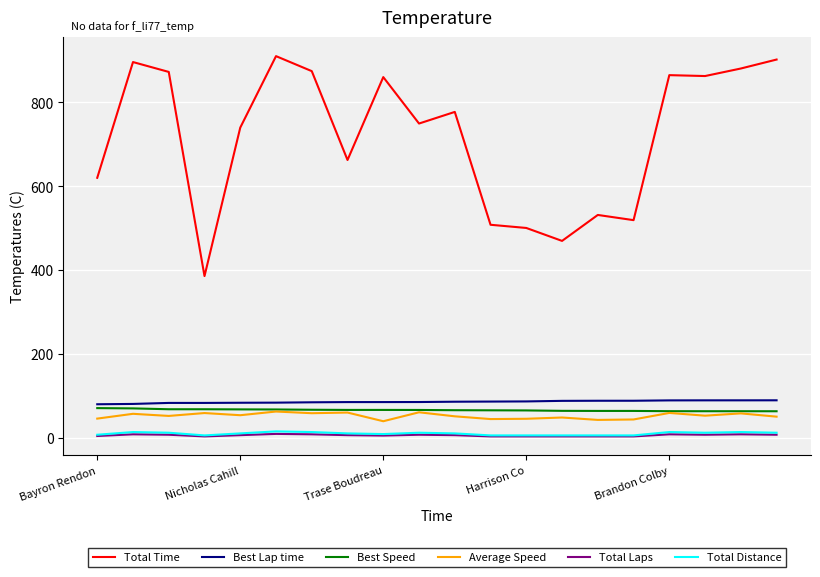

True or false: Best Speed and Total Laps intersect in this chart.

False